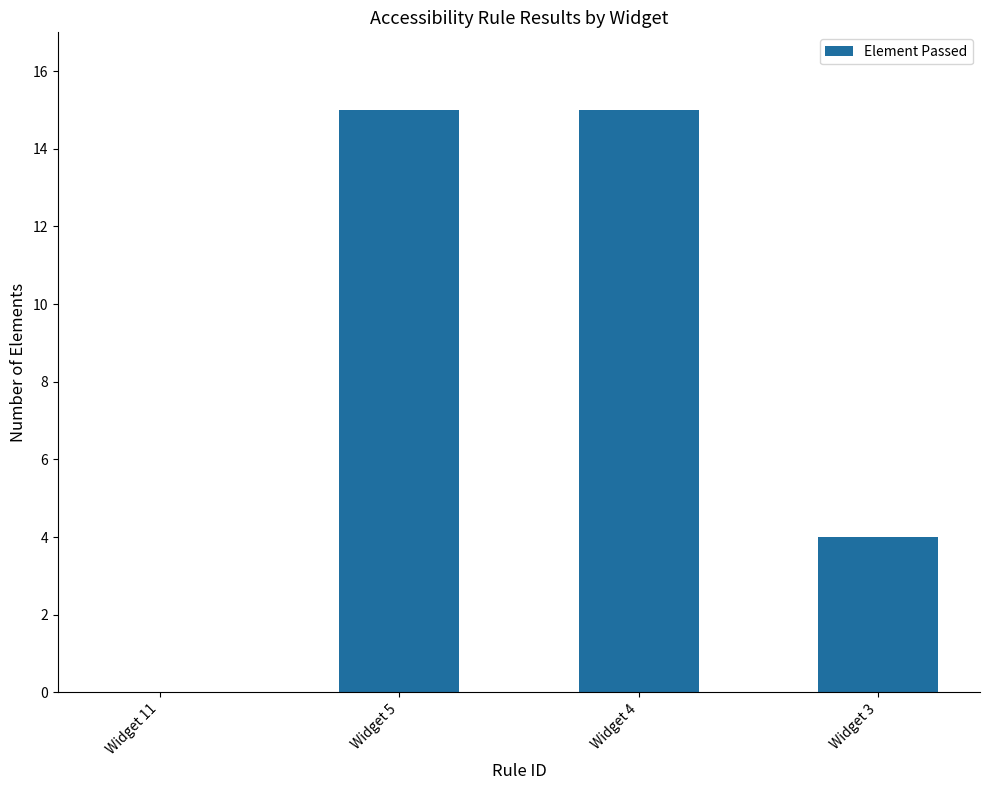

Reading right to left, list all the values displayed in this chart.

Widget 3=4	Widget 4=15	Widget 5=15	Widget 11=0